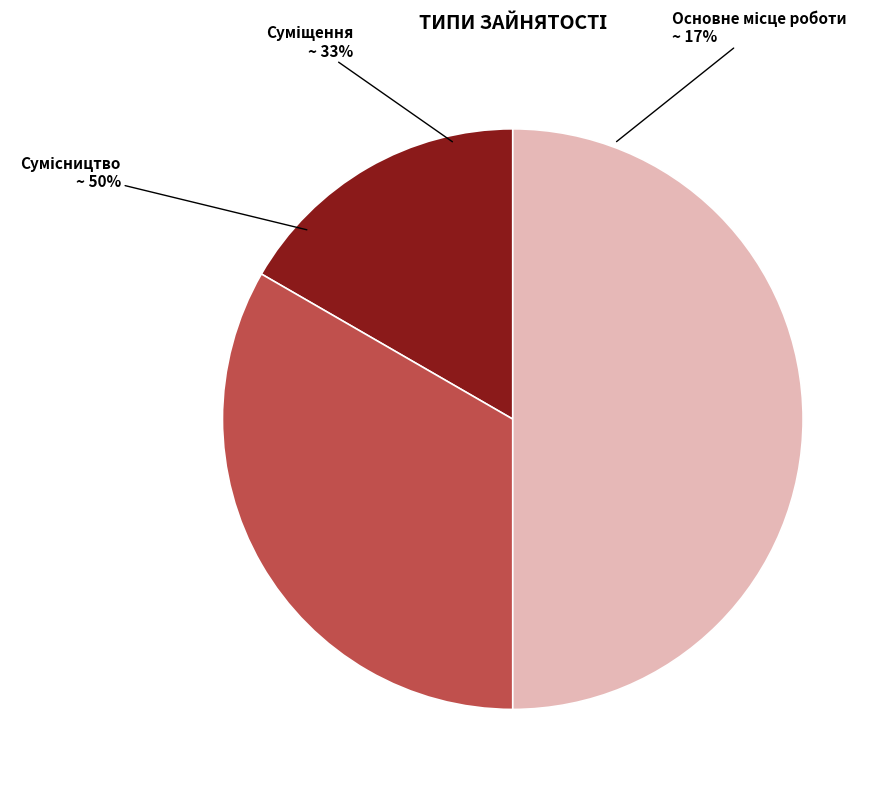

To the nearest percent, what is the difference between the Суміщення and Основне місце роботи slice percentages?

17%